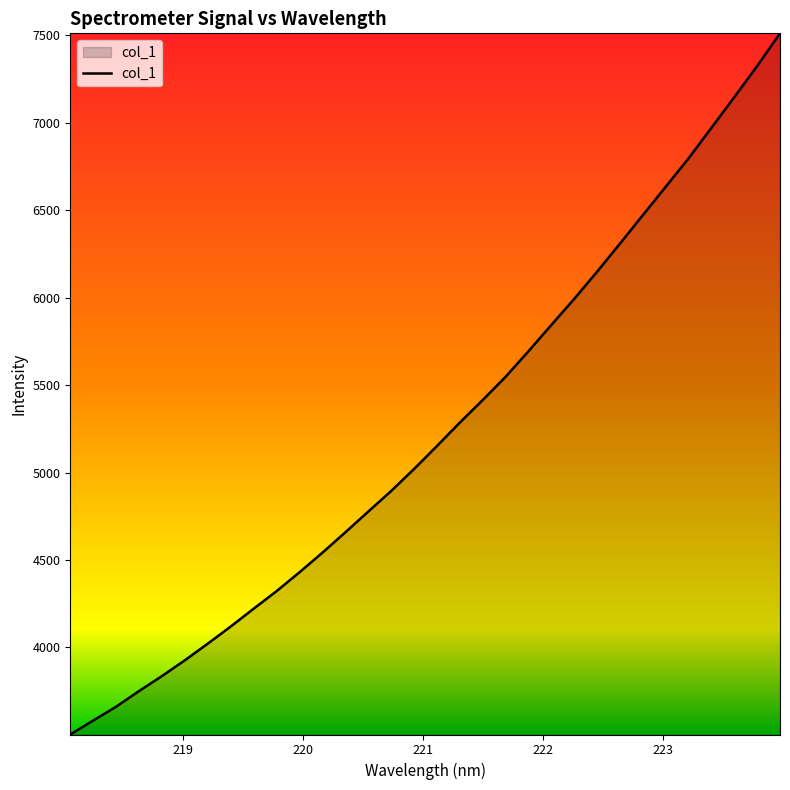

What is the difference between the maximum and minimum values?

4010.8